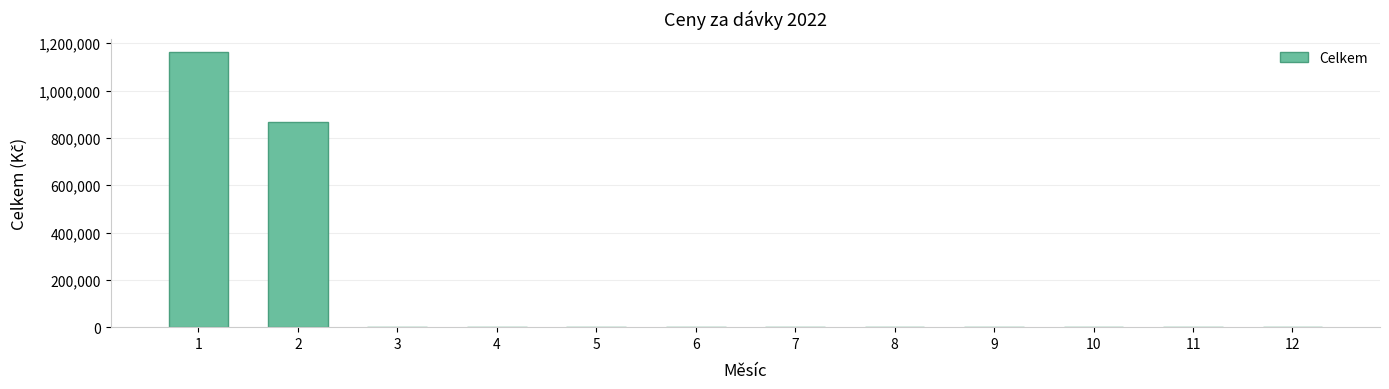

The value at 2 is 868483.4. True or false?

True